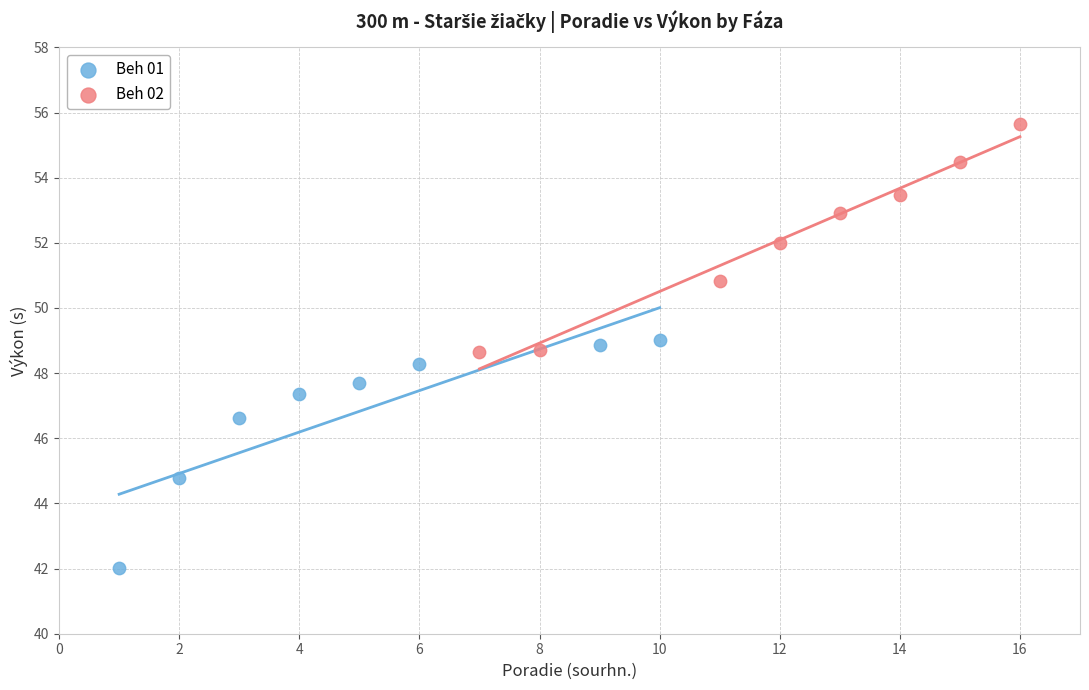

Which series reaches the maximum Y coordinate?

Beh 02